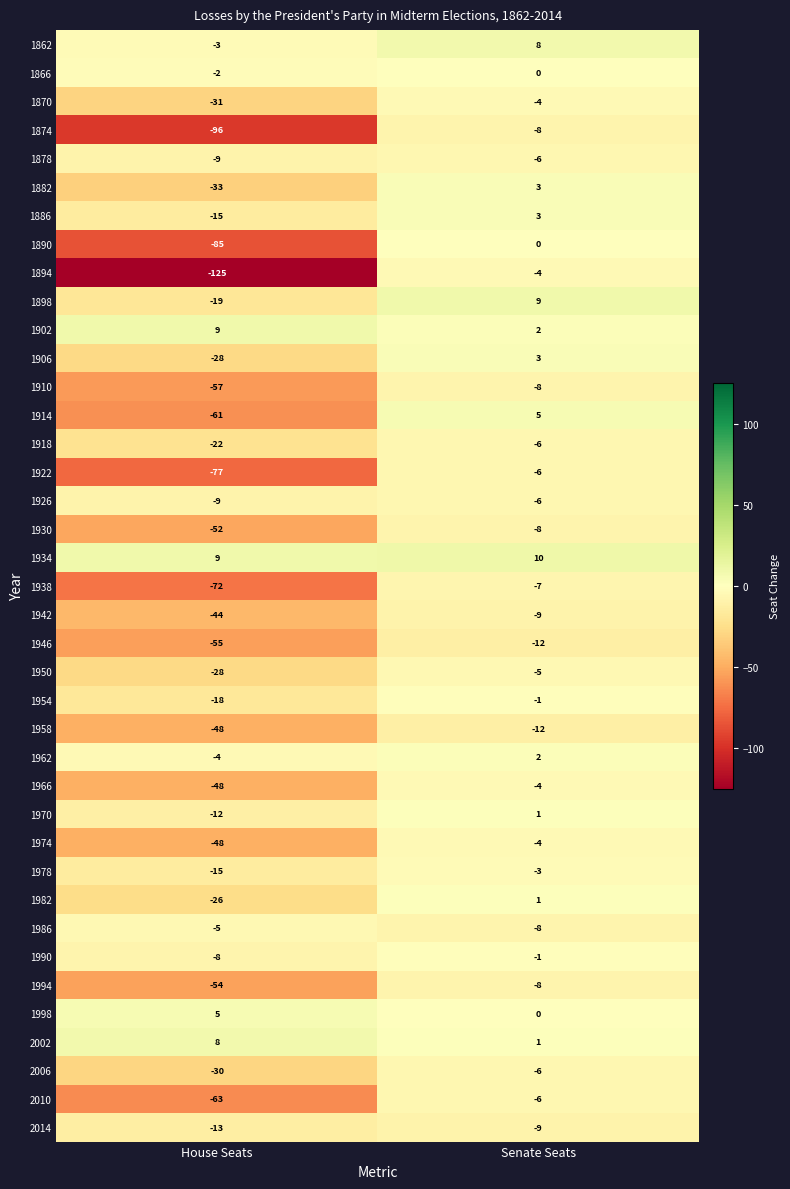

What is the difference between the maximum and minimum values in the 1958 series?

36